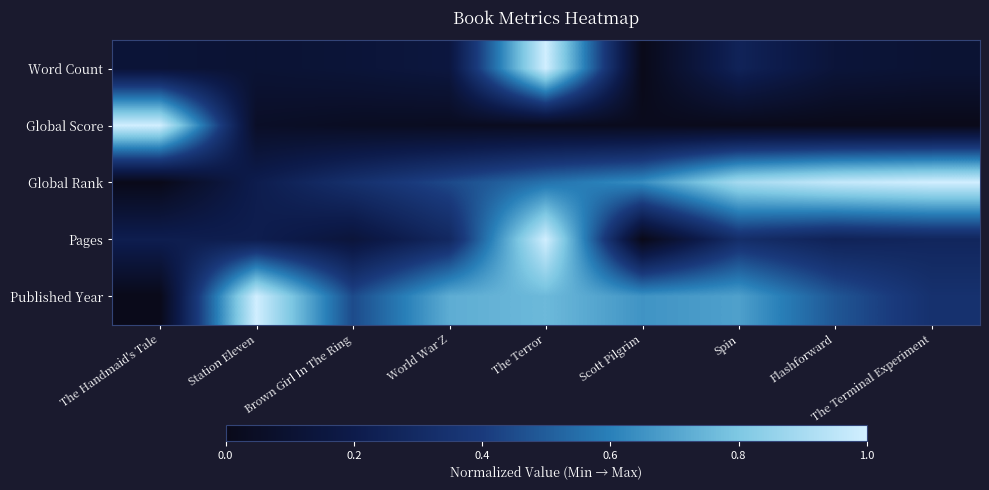

Reading left to right, transcribe all the data shown in this chart.

Word Count: The Handmaid's Tale=0.1	Station Eleven=0.1	Brown Girl In The Ring=0.1	World War Z=0.2	The Terror=1.0	Scott Pilgrim=0.0	Spin=0.3	Flashforward=0.1	The Terminal Experiment=0.1
Global Score: The Handmaid's Tale=1.0	Station Eleven=0.1	Brown Girl In The Ring=0.0	World War Z=0.0	The Terror=0.0	Scott Pilgrim=0.0	Spin=0.0	Flashforward=0.0	The Terminal Experiment=0.0
Global Rank: The Handmaid's Tale=0.0	Station Eleven=0.2	Brown Girl In The Ring=0.3	World War Z=0.4	The Terror=0.6	Scott Pilgrim=0.6	Spin=0.9	Flashforward=1.0	The Terminal Experiment=1.0
Pages: The Handmaid's Tale=0.2	Station Eleven=0.2	Brown Girl In The Ring=0.1	World War Z=0.3	The Terror=1.0	Scott Pilgrim=0.0	Spin=0.3	Flashforward=0.3	The Terminal Experiment=0.3
Published Year: The Handmaid's Tale=0.0	Station Eleven=1.0	Brown Girl In The Ring=0.4	World War Z=0.7	The Terror=0.8	Scott Pilgrim=0.7	Spin=0.7	Flashforward=0.5	The Terminal Experiment=0.3